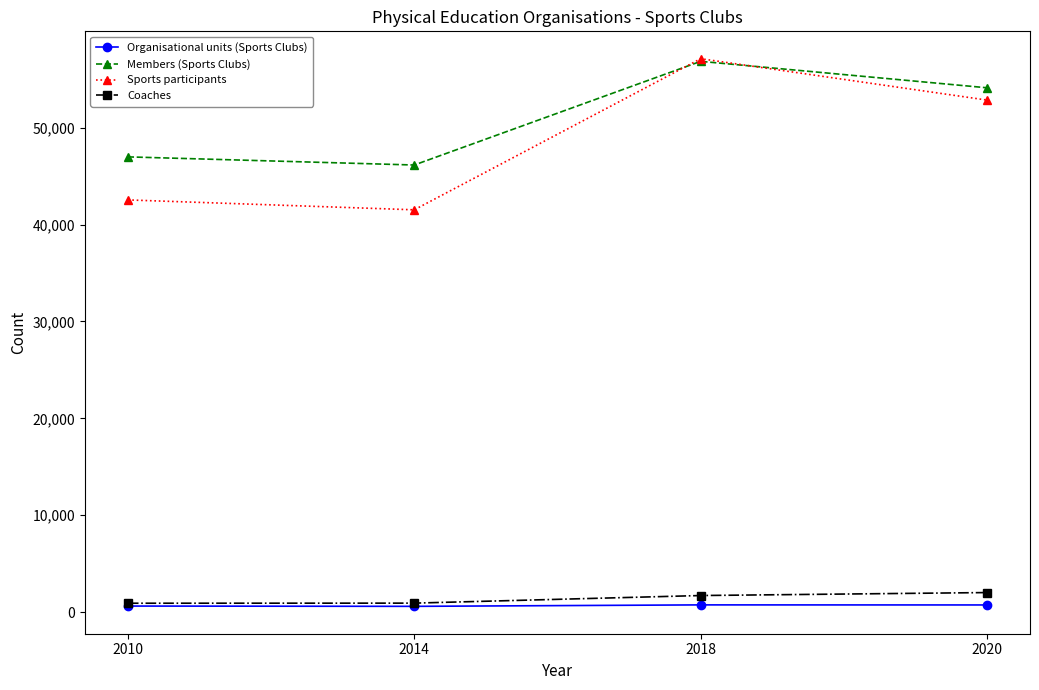

Which series has the widest spread of values?

Sports participants